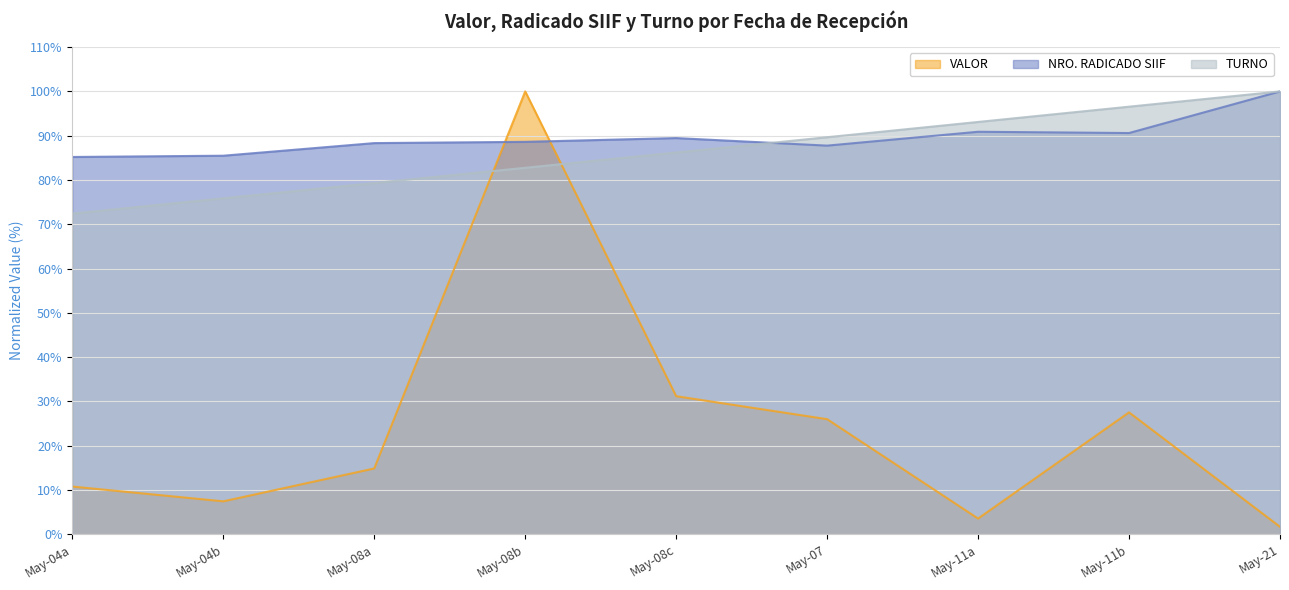

Rank the categories by TURNO value from highest to lowest.

May-21, May-11b, May-11a, May-07, May-08c, May-08b, May-08a, May-04b, May-04a